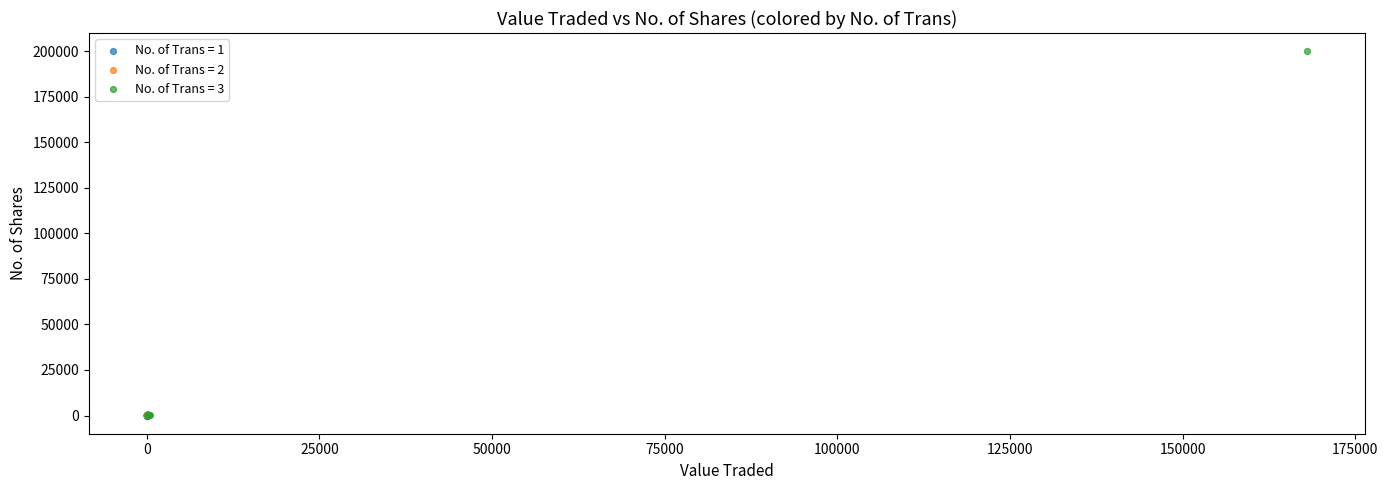

Which series reaches the maximum Y coordinate?

No. of Trans = 3